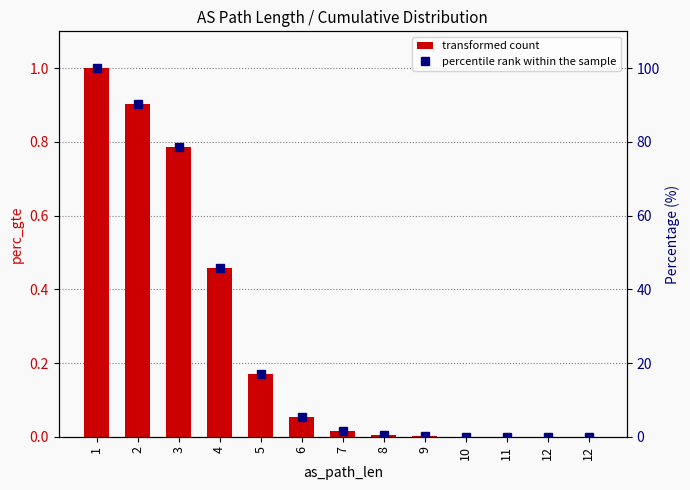

Which series has the largest total across all categories?

perc_gte (%)